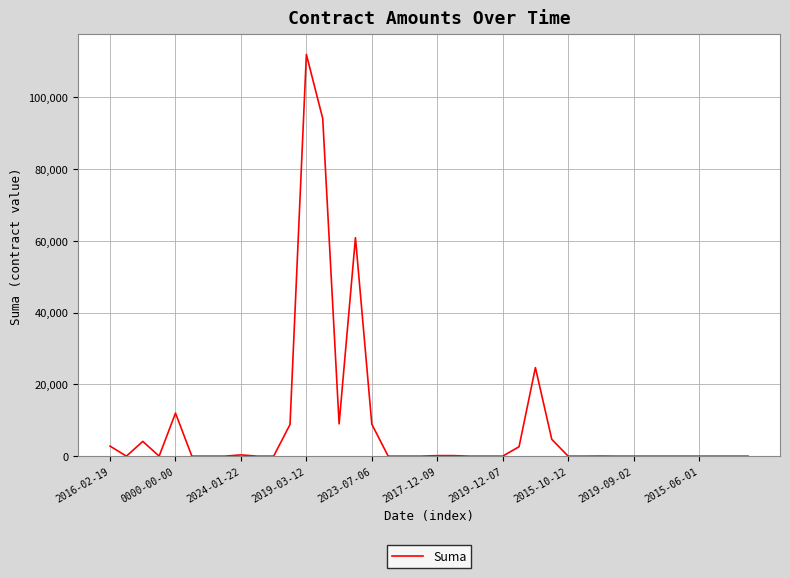

What is the difference between the maximum and second lowest values?

111924.0